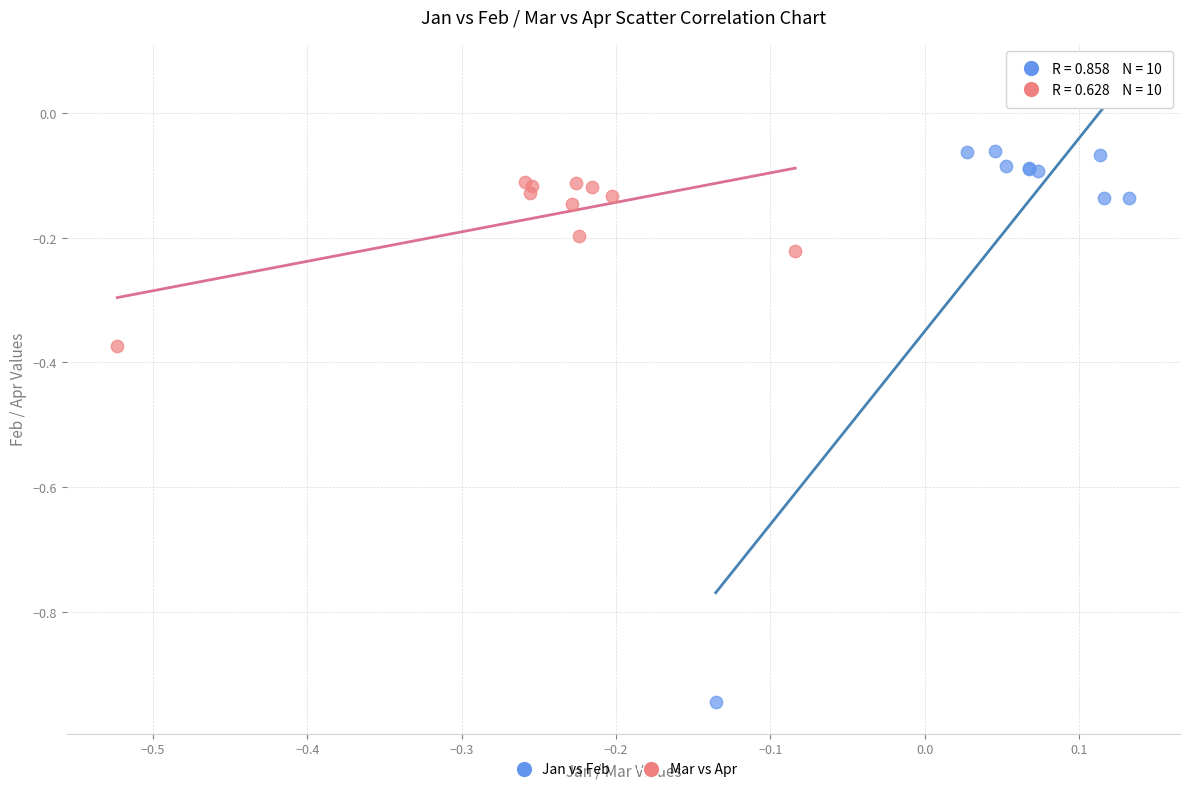

Which series has the largest Y range (max minus min)?

Jan vs Feb